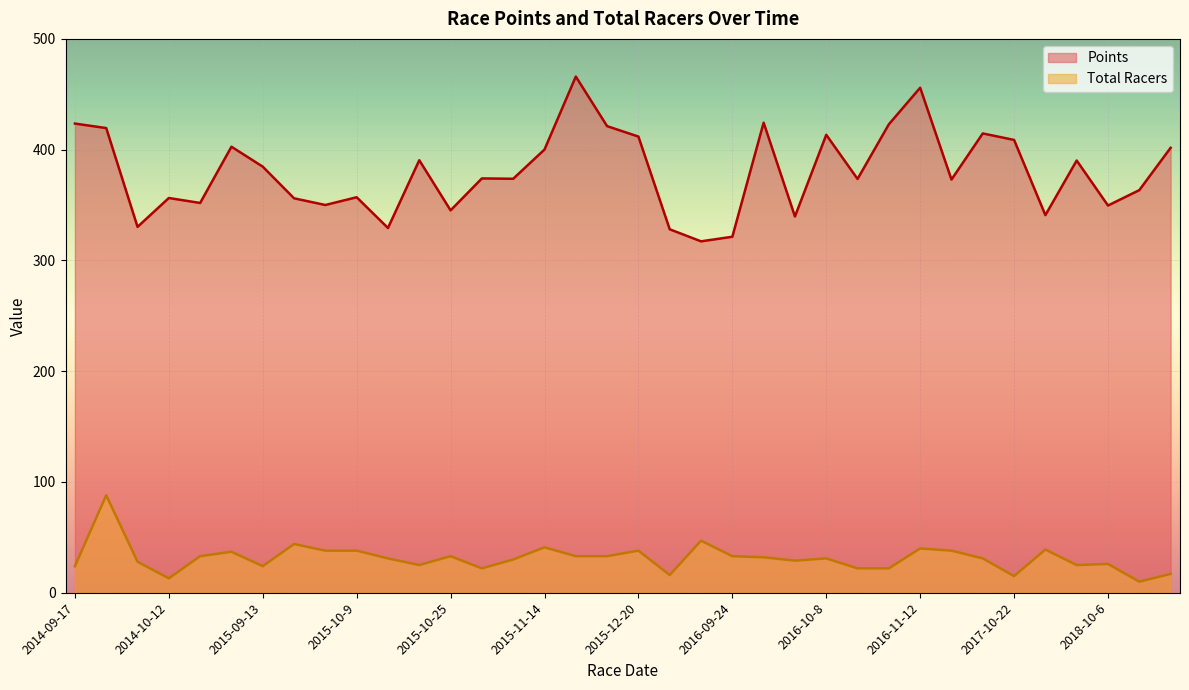

What is the value of the Points point at the 9th from the left?

350.0